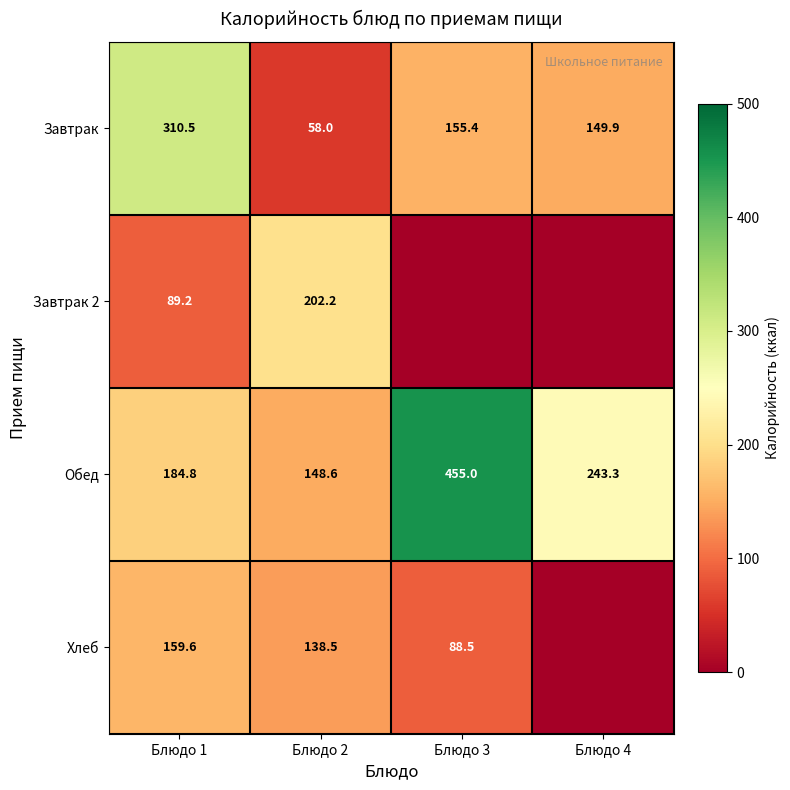

What is the total value across all series at Блюдо 2?

547.3